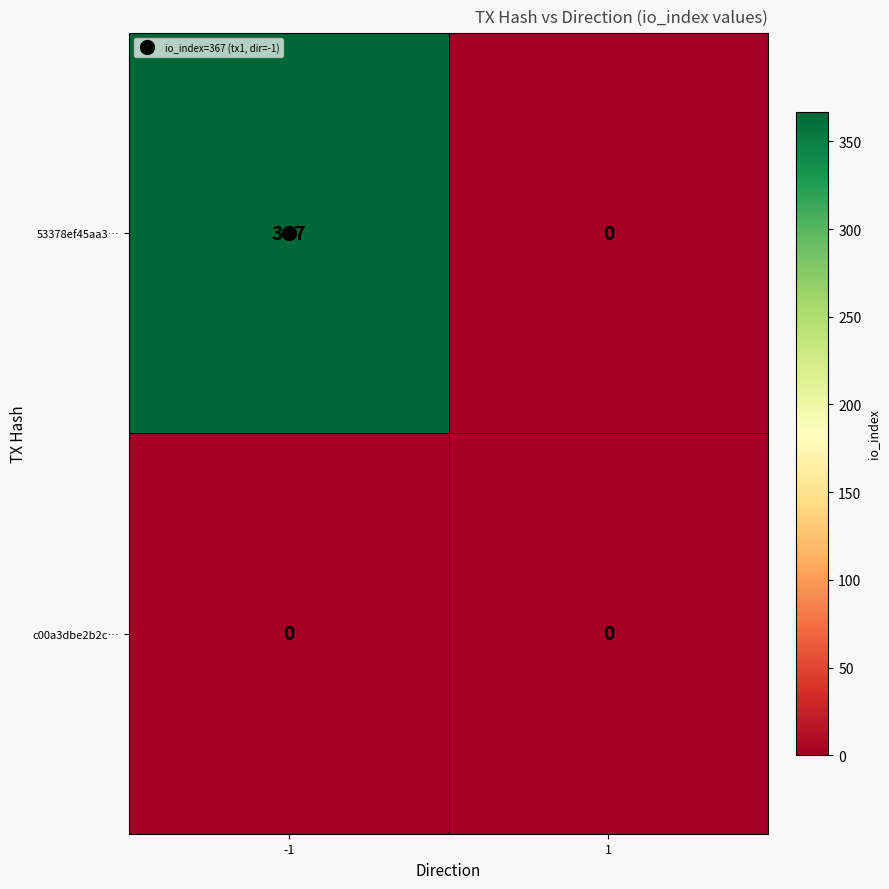

At which category is the sum across all series the highest?

-1